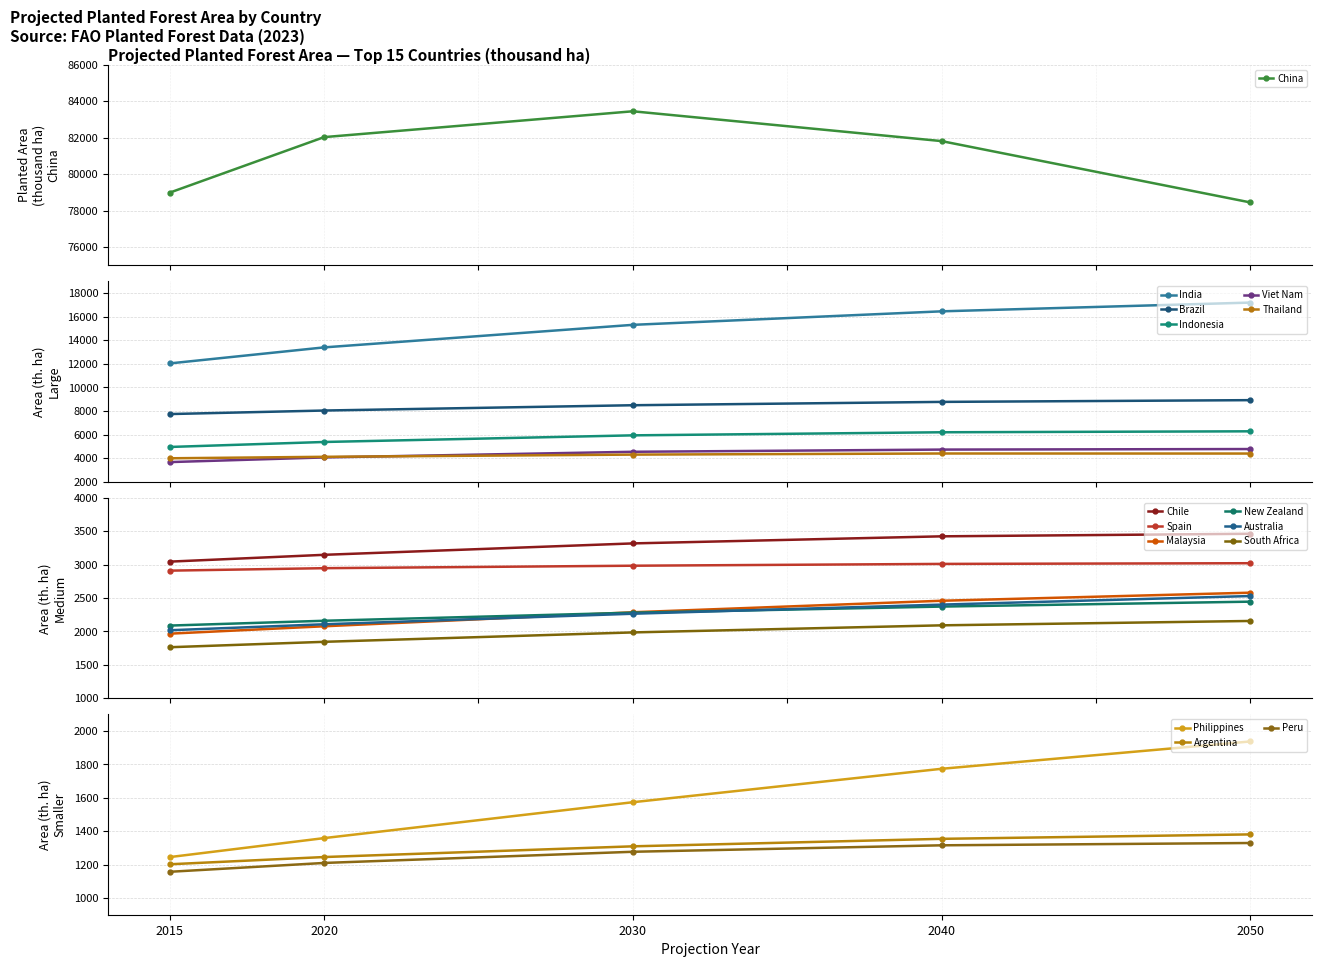

True or false: Brazil and Indonesia cross at least once.

False